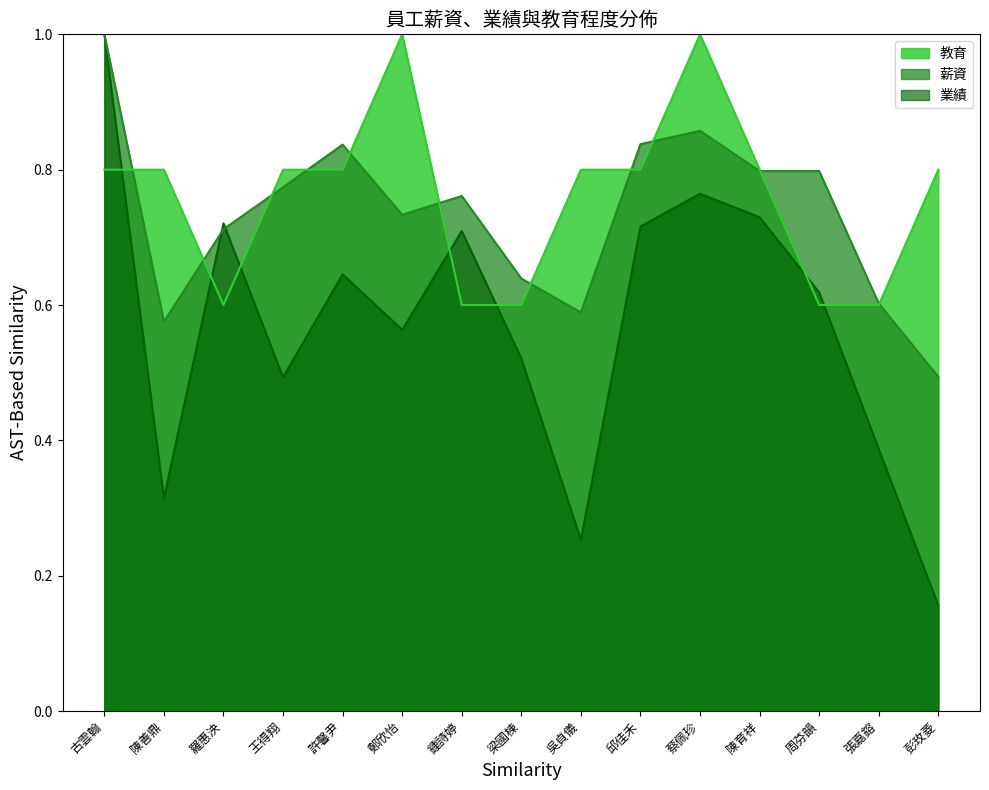

What is the spread (max minus min) of values at 陳育祥?

0.1